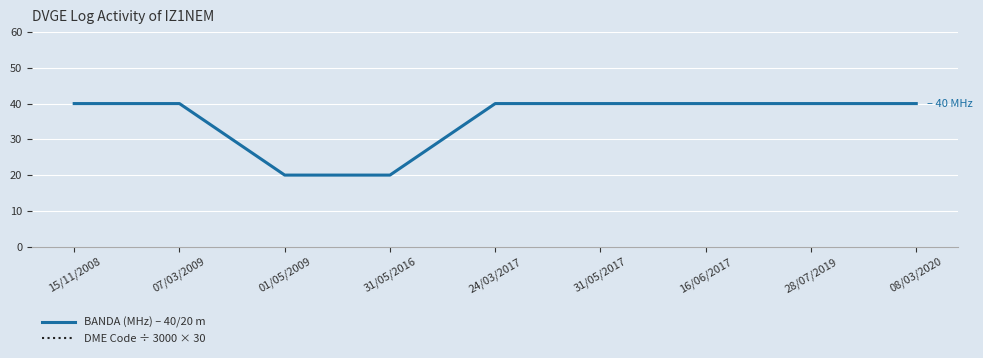

At how many categories does at least one series exceed 141?

5